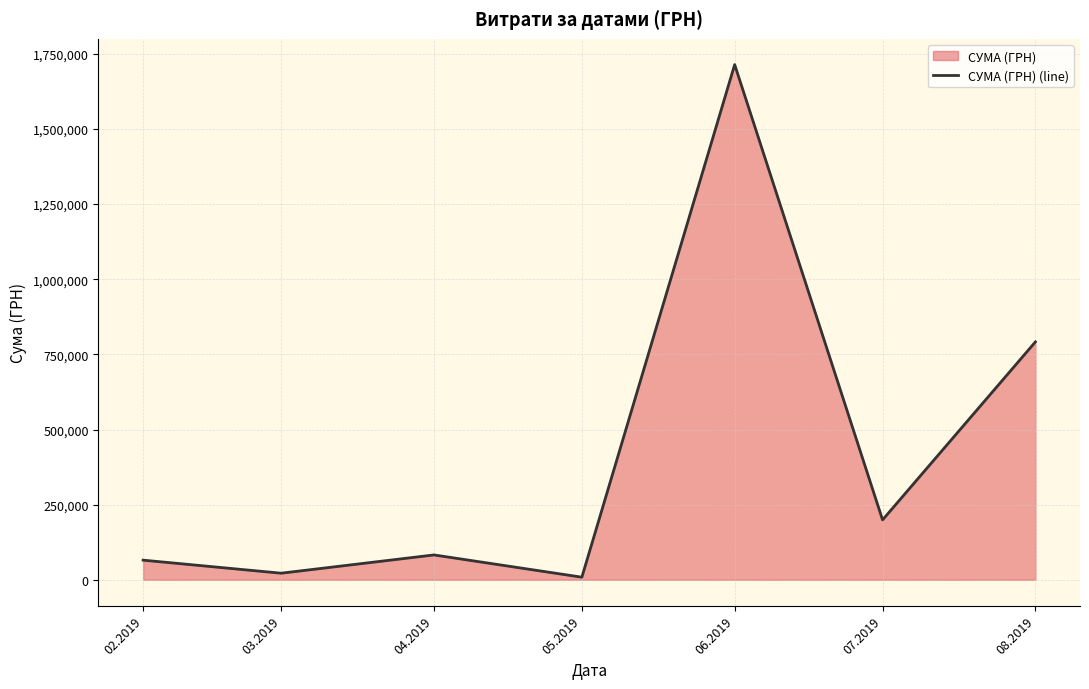

Reading right to left, extract all data points from this chart.

08.2019=791575.8	07.2019=199320.0	06.2019=1714231.8	05.2019=8620.0	04.2019=82665.9	03.2019=21870.6	02.2019=65288.8